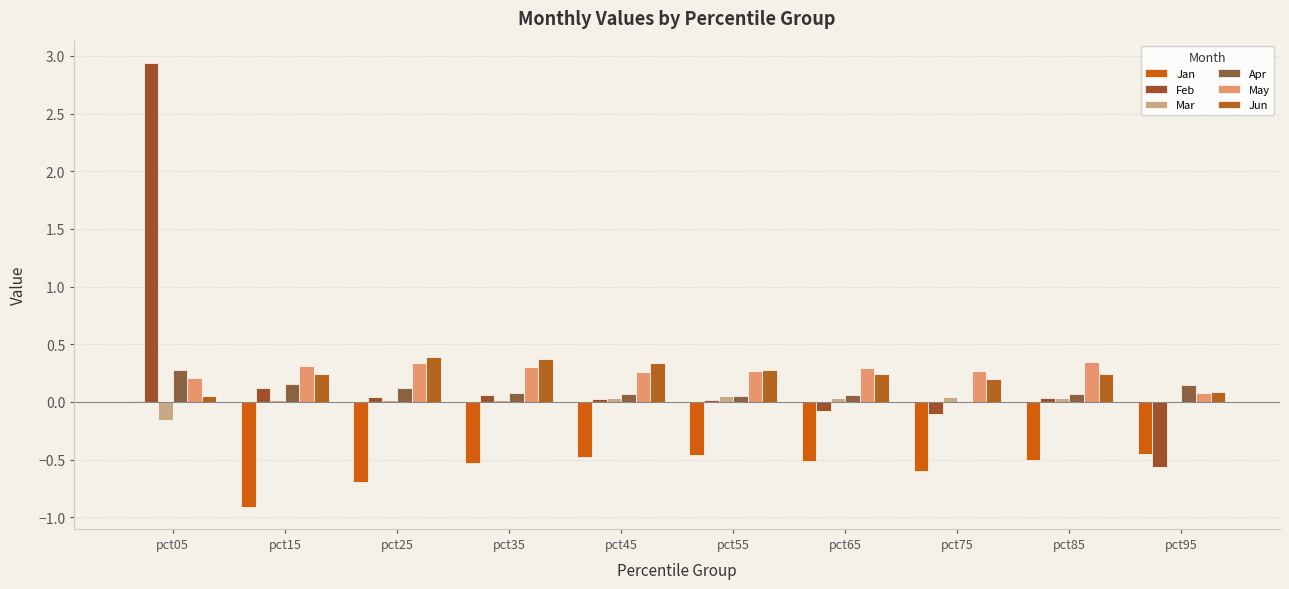

Which series changed the most between pct65 and pct75?

Jan